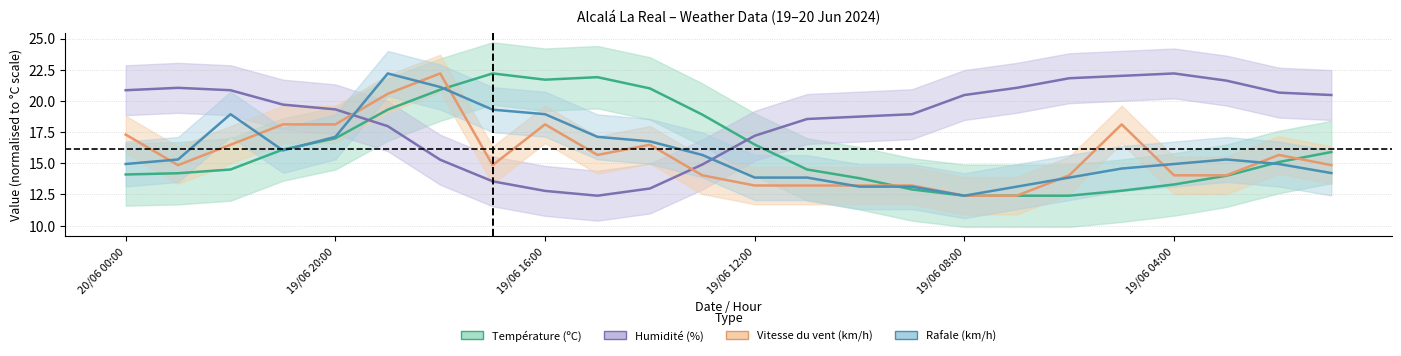

In Rafale (km/h), how many points are lower than both neighbors (excluding endpoints)?

2